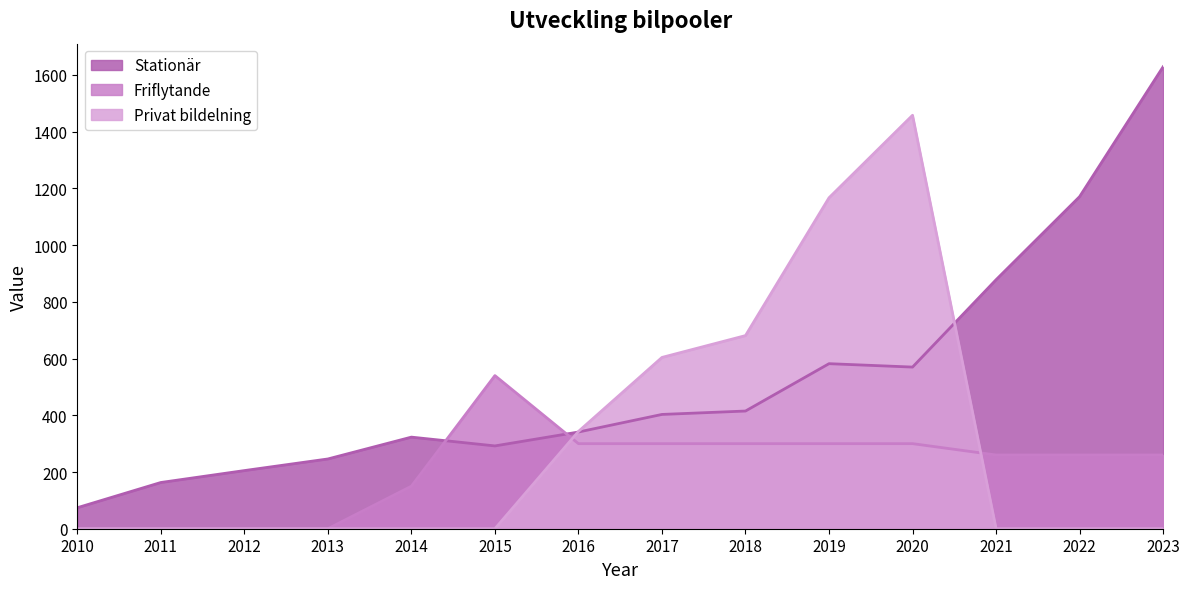

Reading left to right, what are all the values shown in this chart?

Stationär: 2010=74	2011=163	2012=205	2013=246	2014=323	2015=292	2016=341	2017=403	2018=415	2019=582	2020=570	2021=878	2022=1171	2023=1629
Friflytande: 2010=0	2011=0	2012=0	2013=0	2014=150	2015=540	2016=300	2017=300	2018=300	2019=300	2020=300	2021=260	2022=260	2023=260
Privat bildelning: 2010=0	2011=0	2012=0	2013=0	2014=0	2015=0	2016=343	2017=604	2018=681	2019=1167	2020=1458	2021=0	2022=0	2023=0